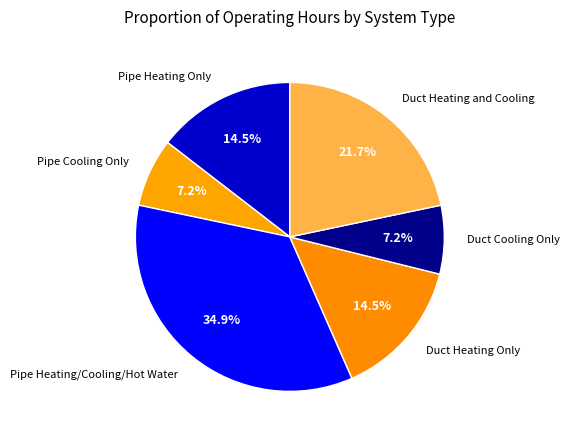

How much of the chart is everything except Duct Heating Only?

85.5%